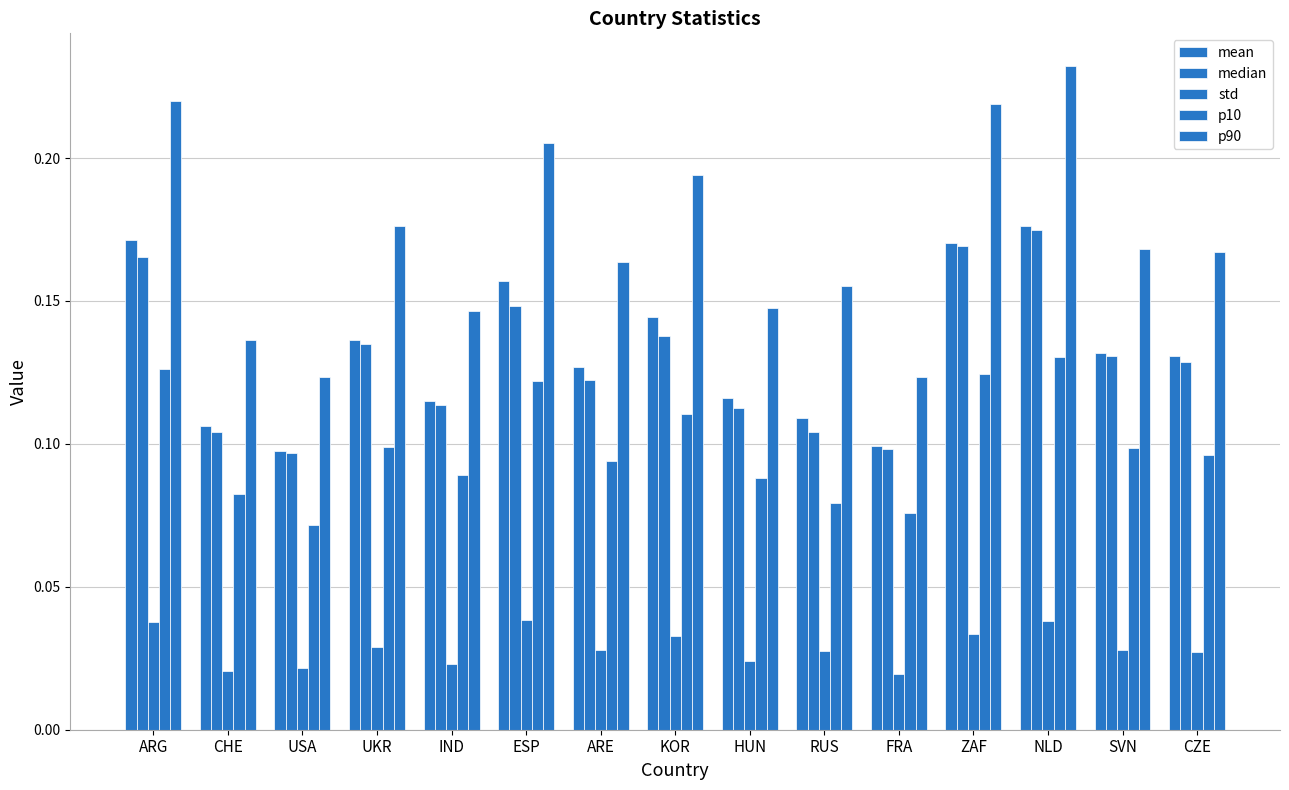

List the series in order of their peak value, highest first.

p90, mean, median, p10, std